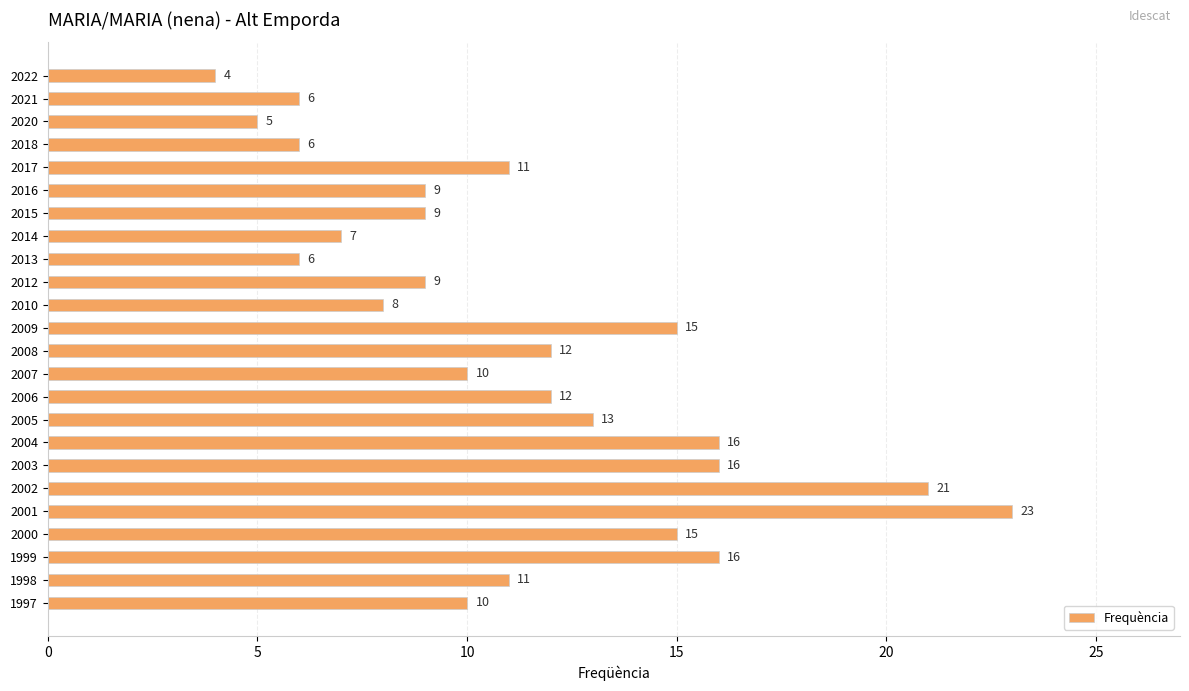

Where is the data nearest to the value 13?

2005